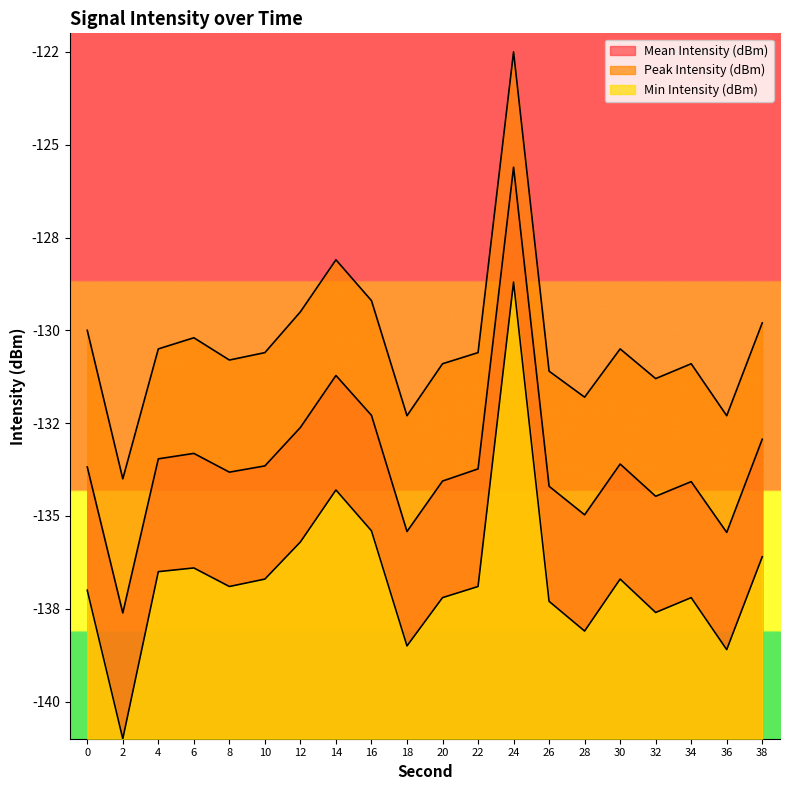

Reading right to left, extract all data points from this chart.

Mean Intensity (dBm): 38=-132.9	36=-135.4	34=-134.1	32=-134.5	30=-133.6	28=-135.0	26=-134.2	24=-125.6	22=-133.7	20=-134.1	18=-135.4	16=-132.3	14=-131.2	12=-132.6	10=-133.7	8=-133.8	6=-133.3	4=-133.5	2=-137.6	0=-133.7
Peak Intensity (dBm): 38=-129.8	36=-132.3	34=-130.9	32=-131.3	30=-130.5	28=-131.8	26=-131.1	24=-122.5	22=-130.6	20=-130.9	18=-132.3	16=-129.2	14=-128.1	12=-129.5	10=-130.6	8=-130.8	6=-130.2	4=-130.5	2=-134.0	0=-130.0
Min Intensity (dBm): 38=-136.1	36=-138.6	34=-137.2	32=-137.6	30=-136.7	28=-138.1	26=-137.3	24=-128.7	22=-136.9	20=-137.2	18=-138.5	16=-135.4	14=-134.3	12=-135.7	10=-136.7	8=-136.9	6=-136.4	4=-136.5	2=-141.0	0=-137.0